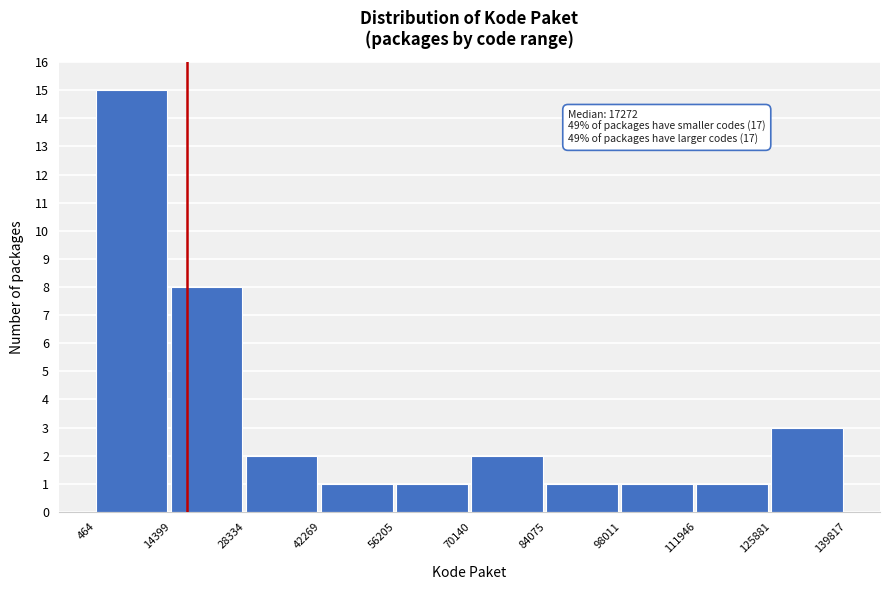

Over which range of the x-axis is the bar tallest?

464 to 14399